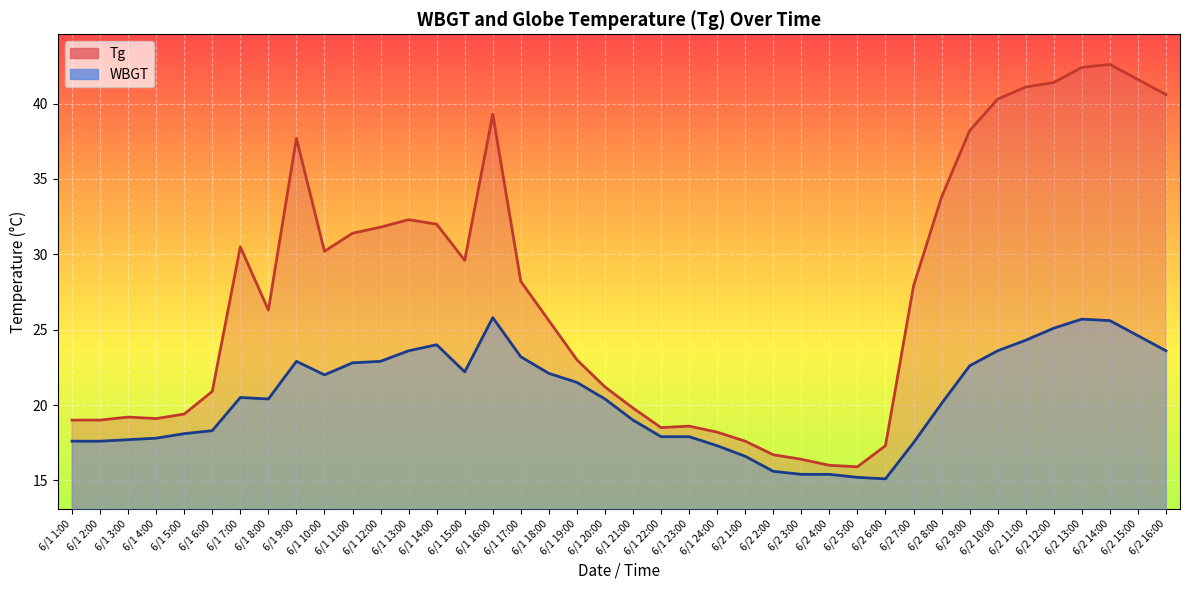

How many data points in WBGT are above 20?

23